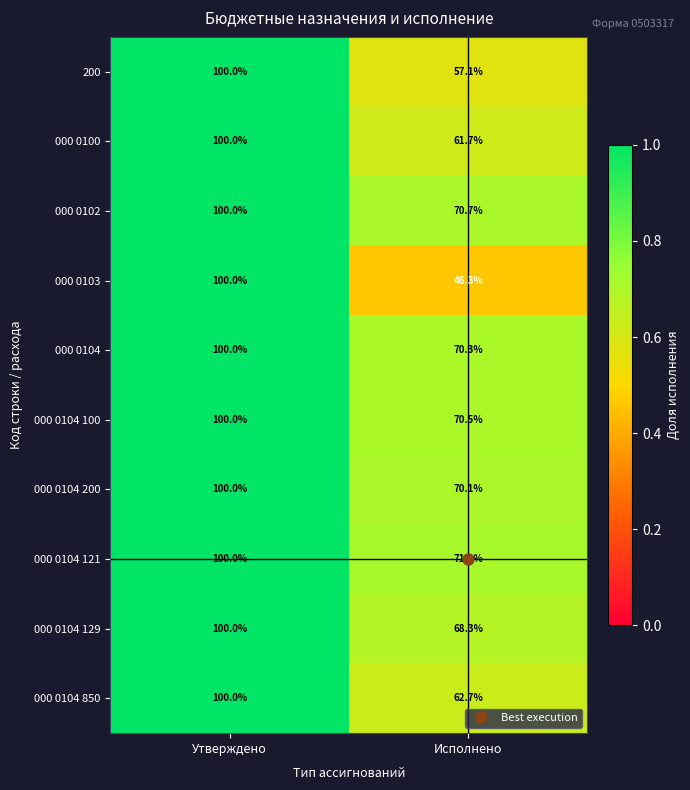

At which label is 000 0104 129 closest to 84?

Исполнено